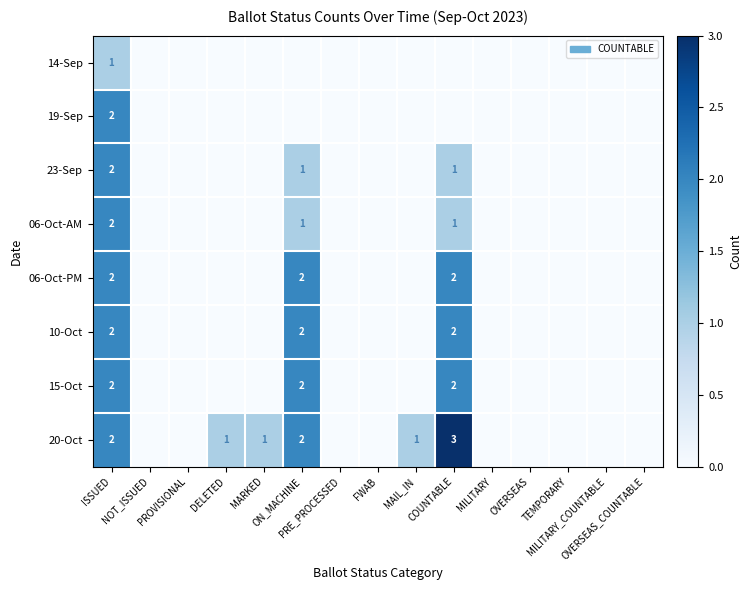

At which label is 23-Sep closest to 1?

ON_MACHINE